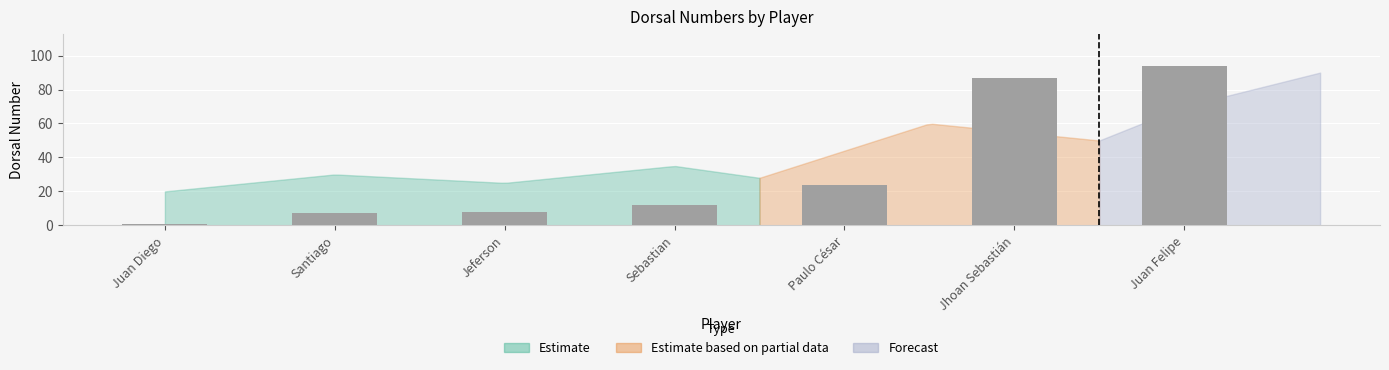

Which category has the highest value across all series?

Juan Felipe